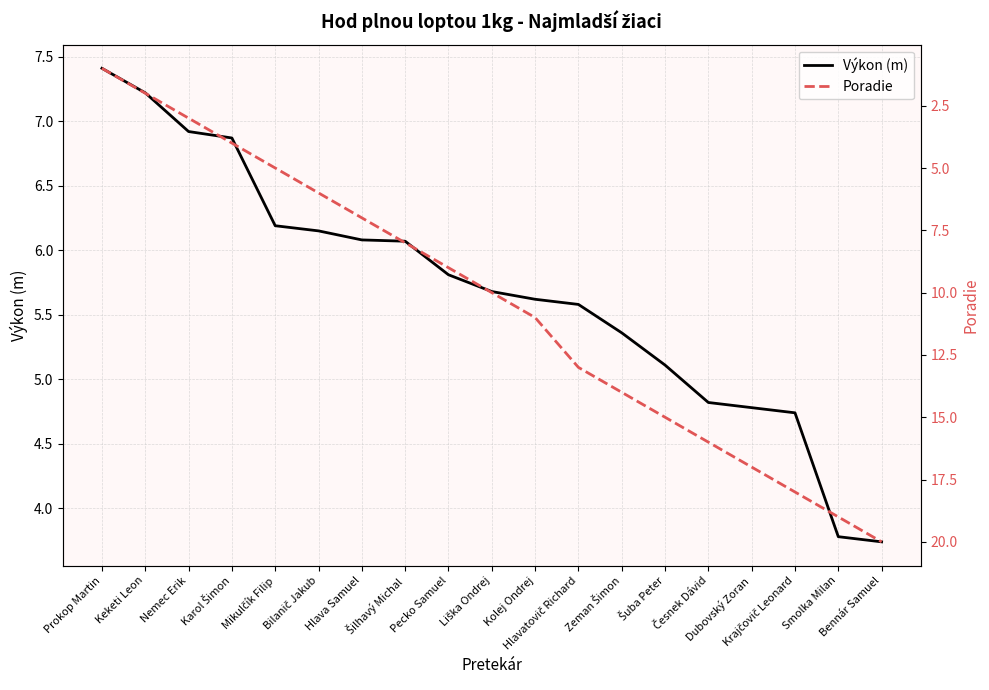

True or false: Výkon (m) has more than 1 interior local peaks.

False